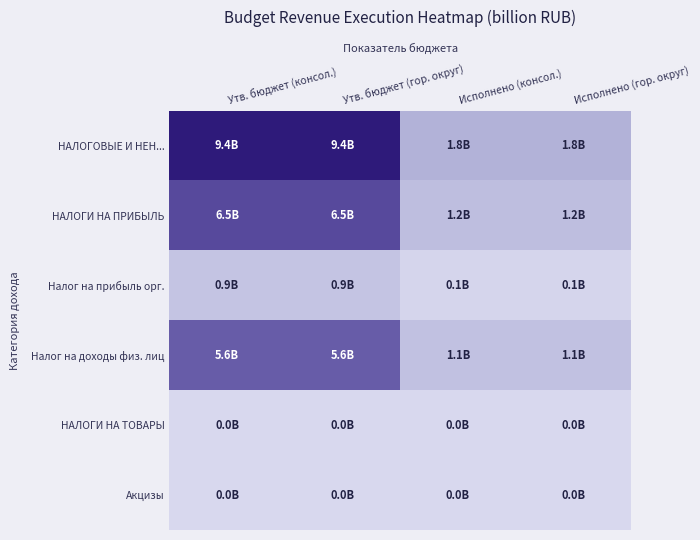

Which series has the largest total across all categories?

НАЛОГОВЫЕ И НЕН...